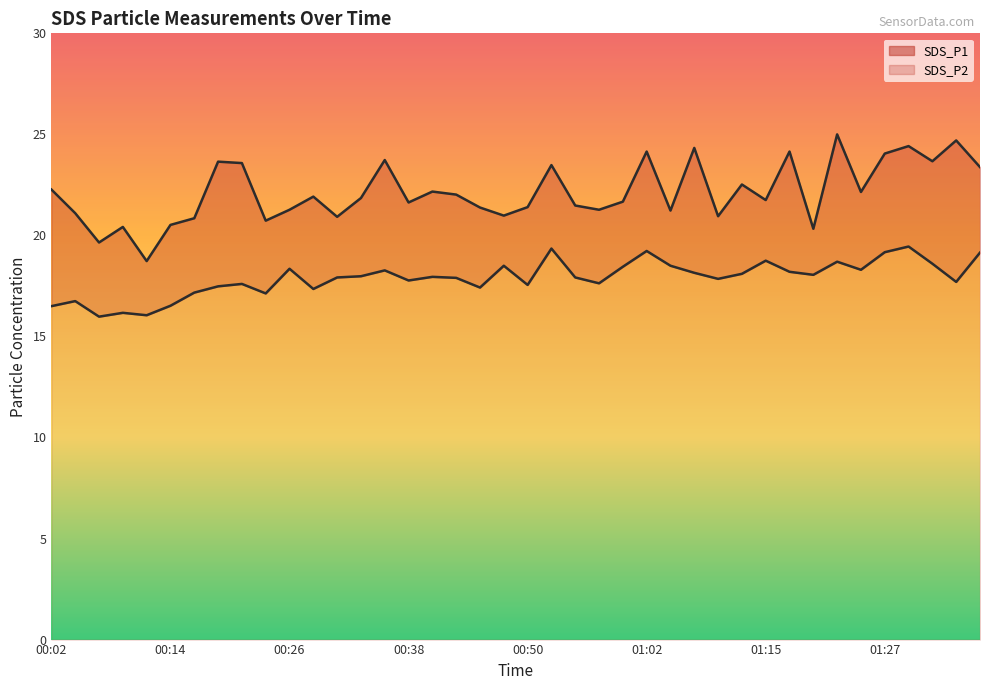

How many interior local valleys does the SDS_P1 series have?

13